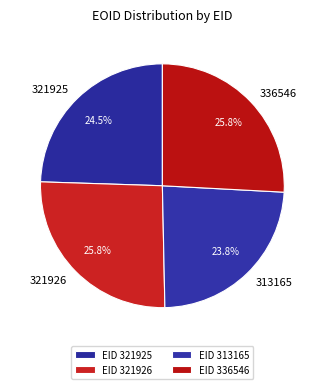

Does 321926 represent more than half of the total?

No